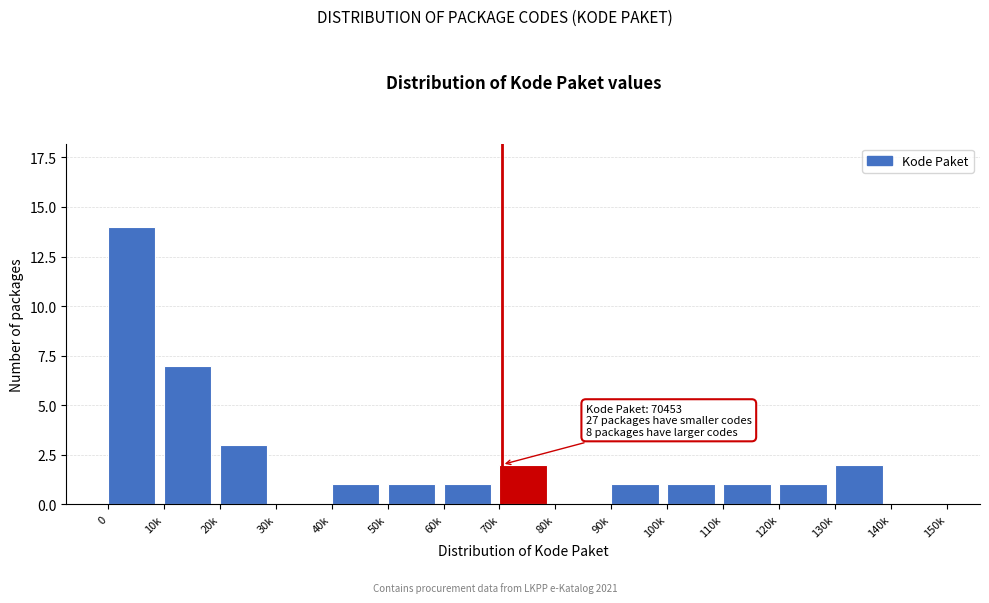

Reading right to left, what are all the values shown in this chart?

140k=0	130k=2	120k=1	110k=1	100k=1	90k=1	80k=0	70k=2	60k=1	50k=1	40k=1	30k=0	20k=3	10k=7	0=14